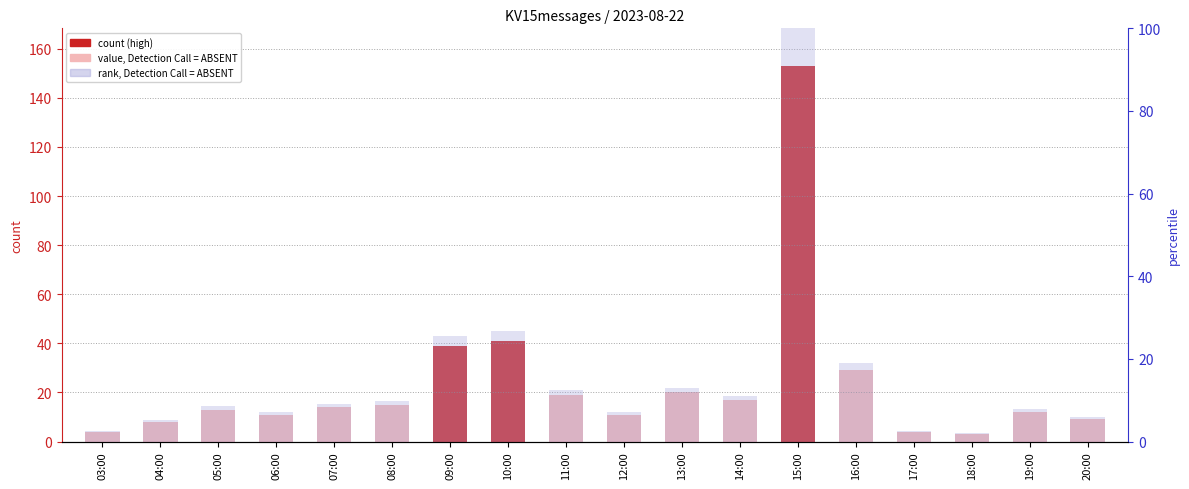

What is the label of the 15th bar from the right?

06:00